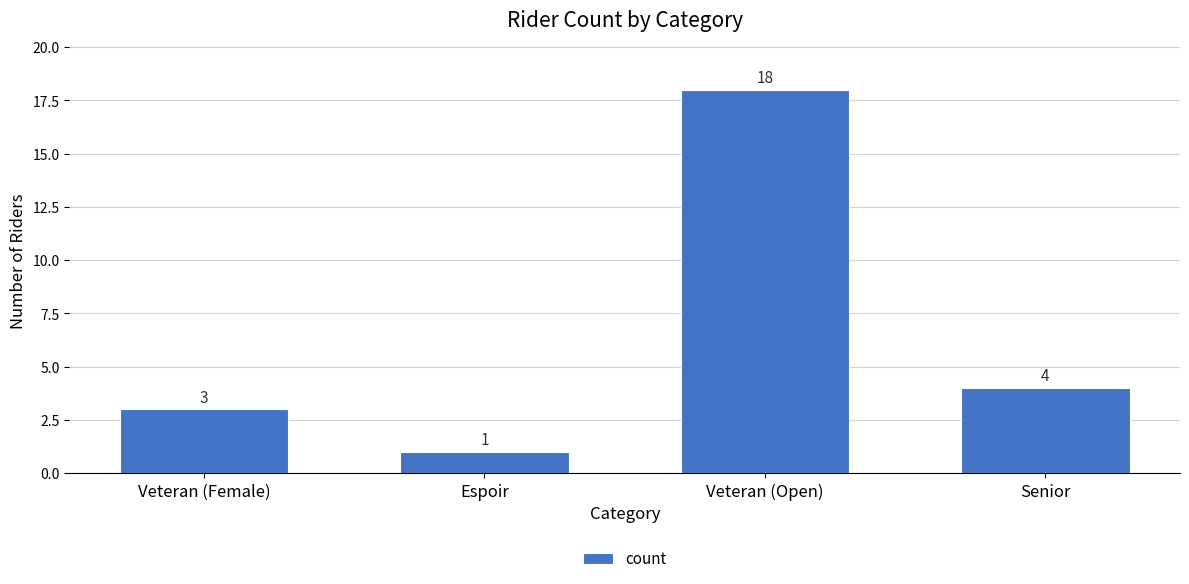

Which label corresponds to the largest value in the chart?

Veteran (Open)